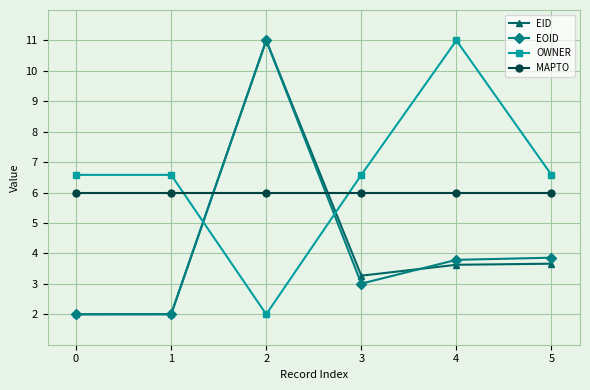

At which category is the sum across all series the highest?

2